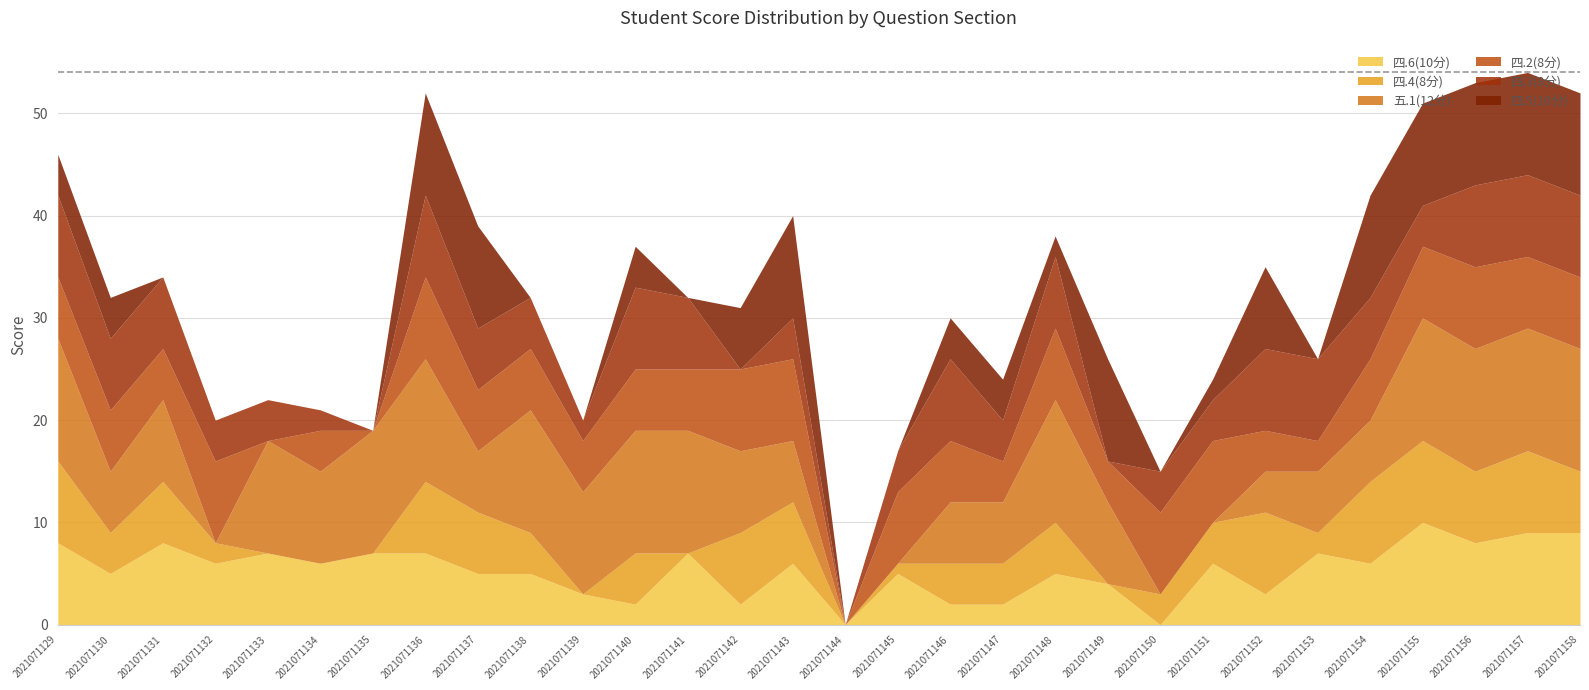

Reading left to right, transcribe all the data shown in this chart.

四.6(10分): 8	5	8	6	7	6	7	7	5	5	3	2	7	2	6	0	5	2	2	5	4	0	6	3	7	6	10	8	9	9
四.4(8分): 8	4	6	2	0	0	0	7	6	4	0	5	0	7	6	0	1	4	4	5	0	3	4	8	2	8	8	7	8	6
五.1(12分): 12	6	8	0	11	9	12	12	6	12	10	12	12	8	6	0	0	6	6	12	8	0	0	4	6	6	12	12	12	12
四.2(8分): 6	6	5	8	0	4	0	8	6	6	5	6	6	8	8	0	7	6	4	7	4	8	8	4	3	6	7	8	7	7
四.3(8分): 8	7	7	4	4	2	0	8	6	5	2	8	7	0	4	0	4	8	4	7	0	4	4	8	8	6	4	8	8	8
四.5(10分): 4	4	0	0	0	0	0	10	10	0	0	4	0	6	10	0	0	4	4	2	10	0	2	8	0	10	10	10	10	10